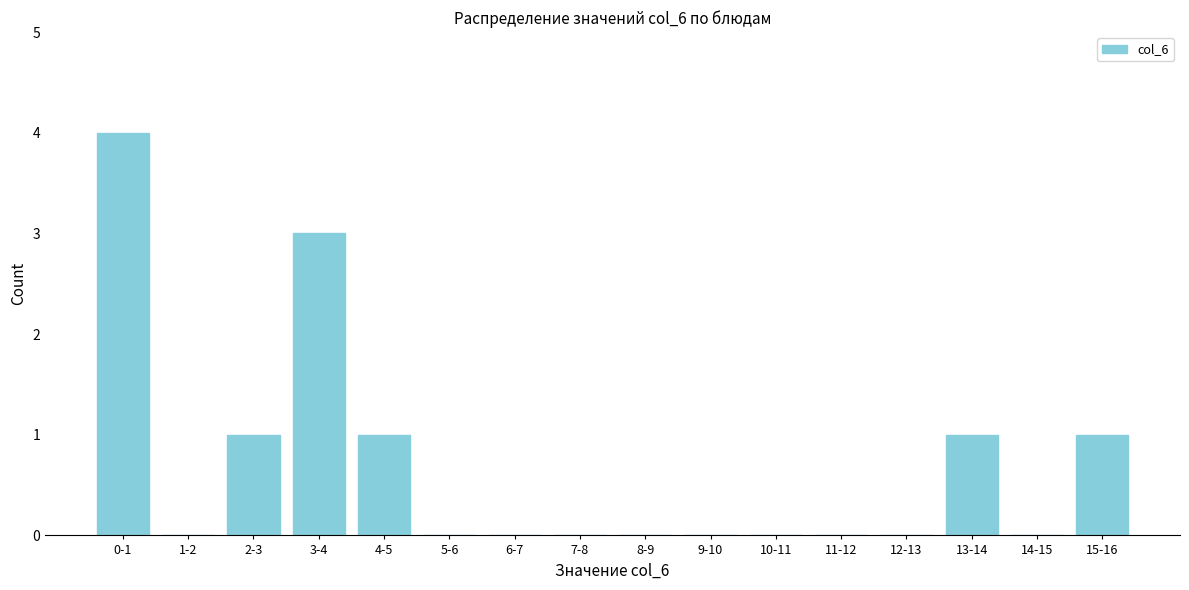

Reading left to right, extract all data points from this chart.

0-1=4	1-2=0	2-3=1	3-4=3	4-5=1	5-6=0	6-7=0	7-8=0	8-9=0	9-10=0	10-11=0	11-12=0	12-13=0	13-14=1	14-15=0	15-16=1